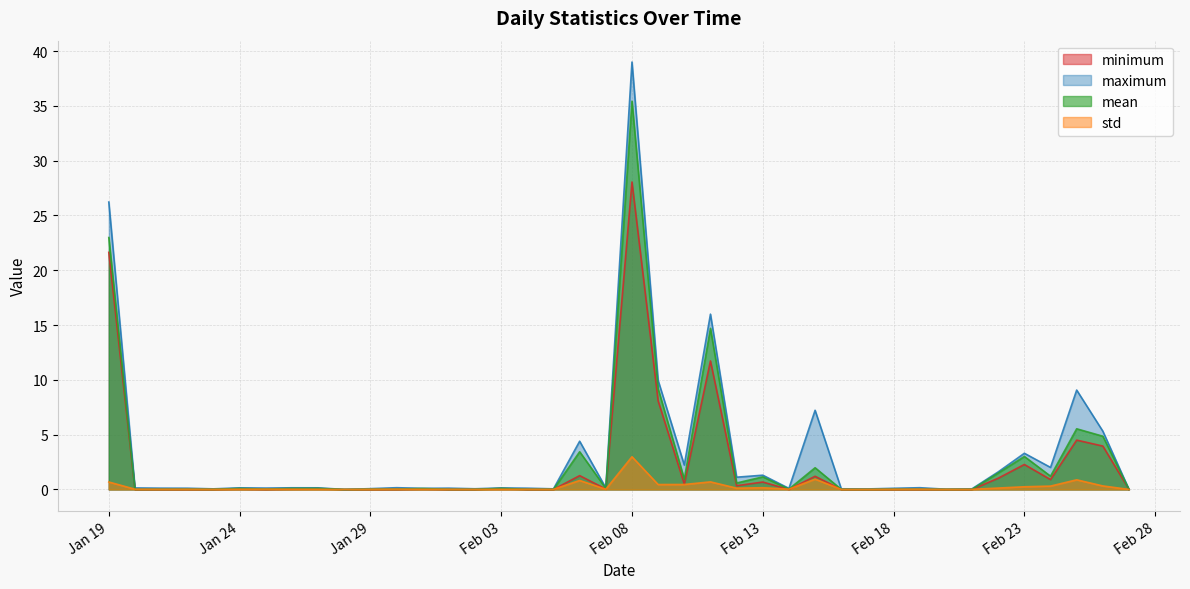

Where is maximum nearest to the value 19?

2024-02-11